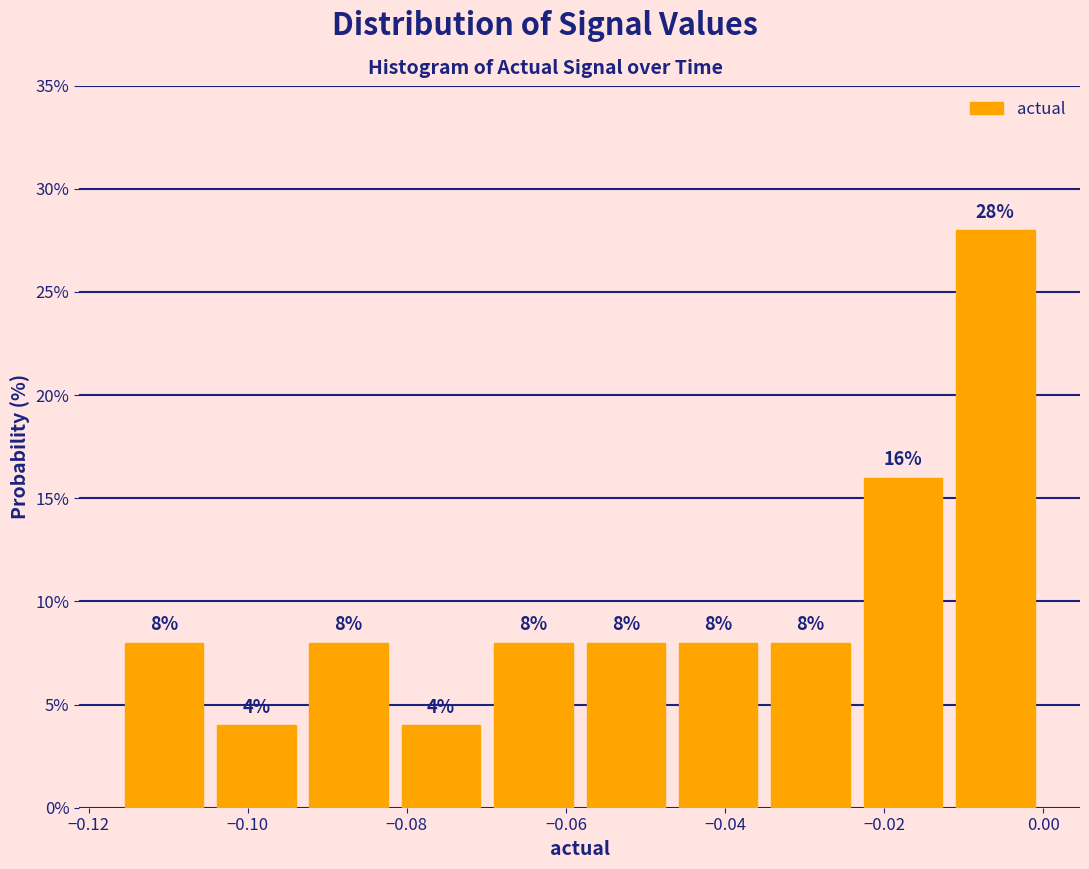

What is the height of the bar covering -0.058 to -0.046 on the x-axis? The bar edges are not printed on the chart, so give them approximately, as read against the axis.

8